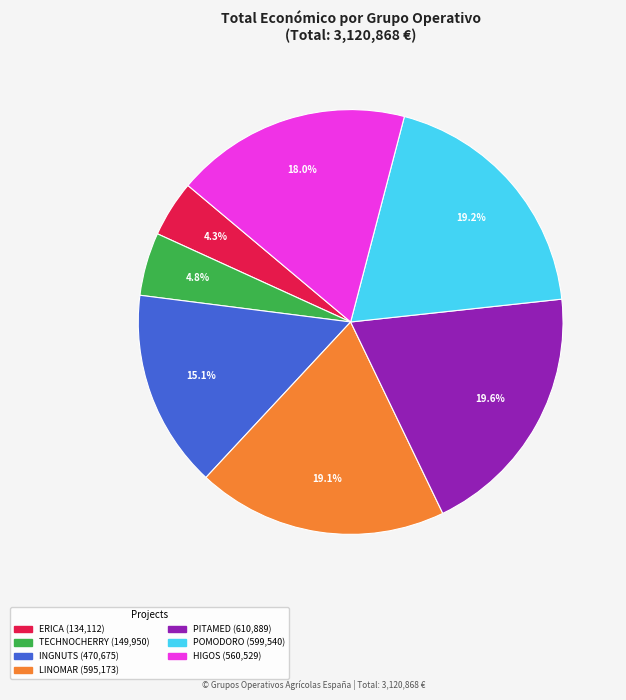

Does POMODORO account for over 50% of the chart?

No